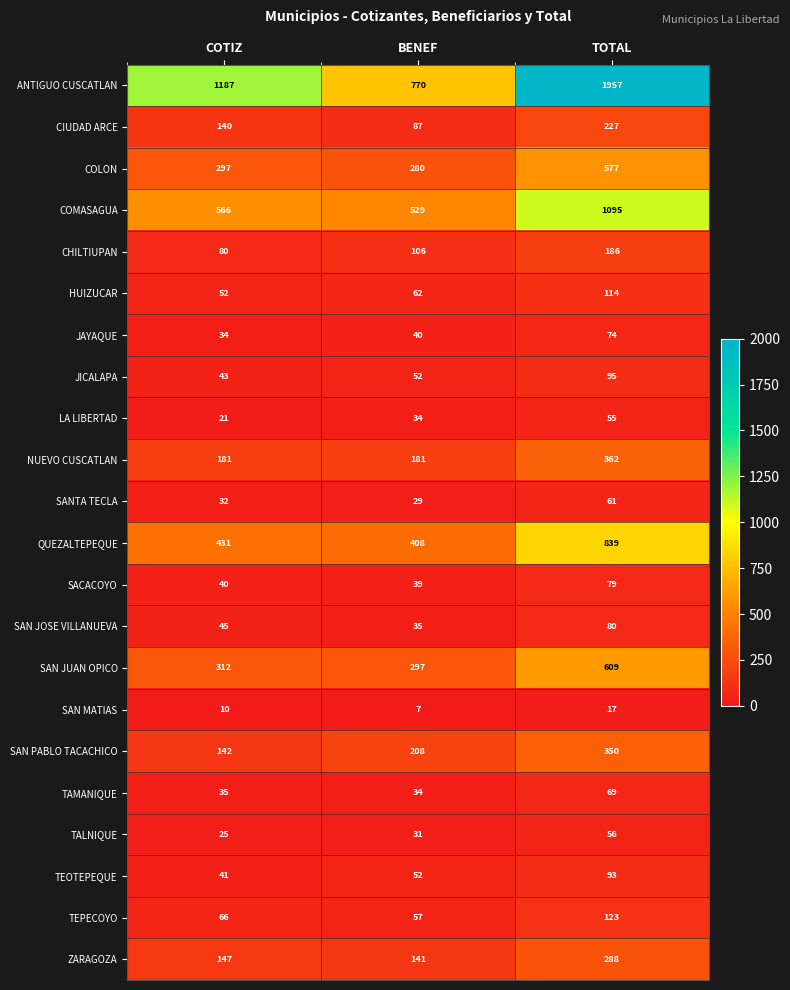

Which series has the largest total across all categories?

ANTIGUO CUSCATLAN